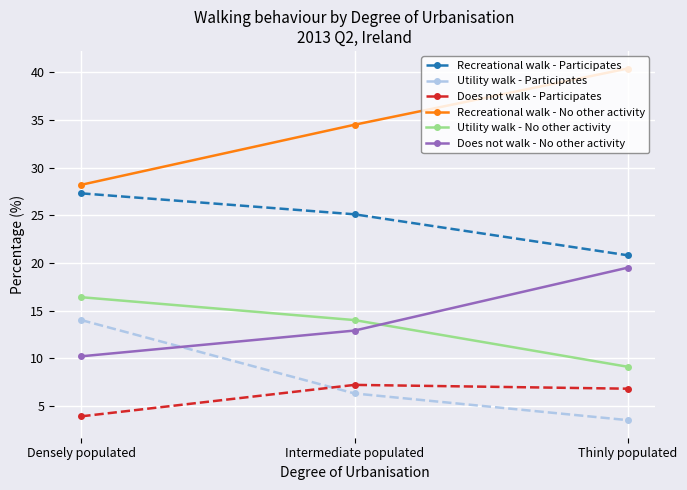

The value of Utility walk - Participates at Densely populated is 14.0. True or false?

True